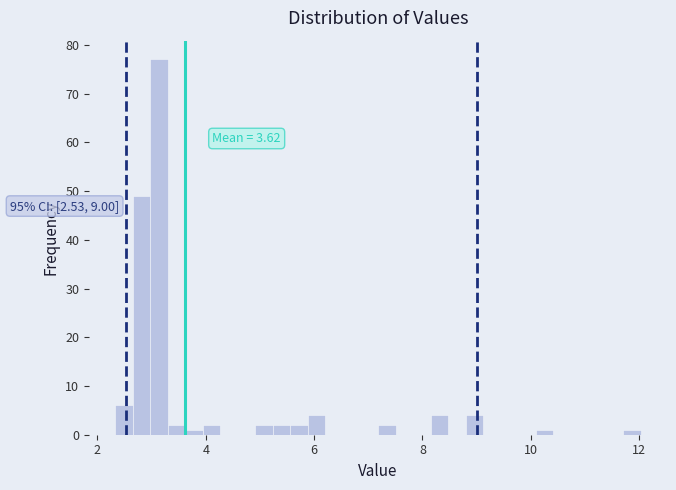

Around what value on the x-axis is the tallest bar? Give the approximate position of its centre, as read against the axis.

3.2